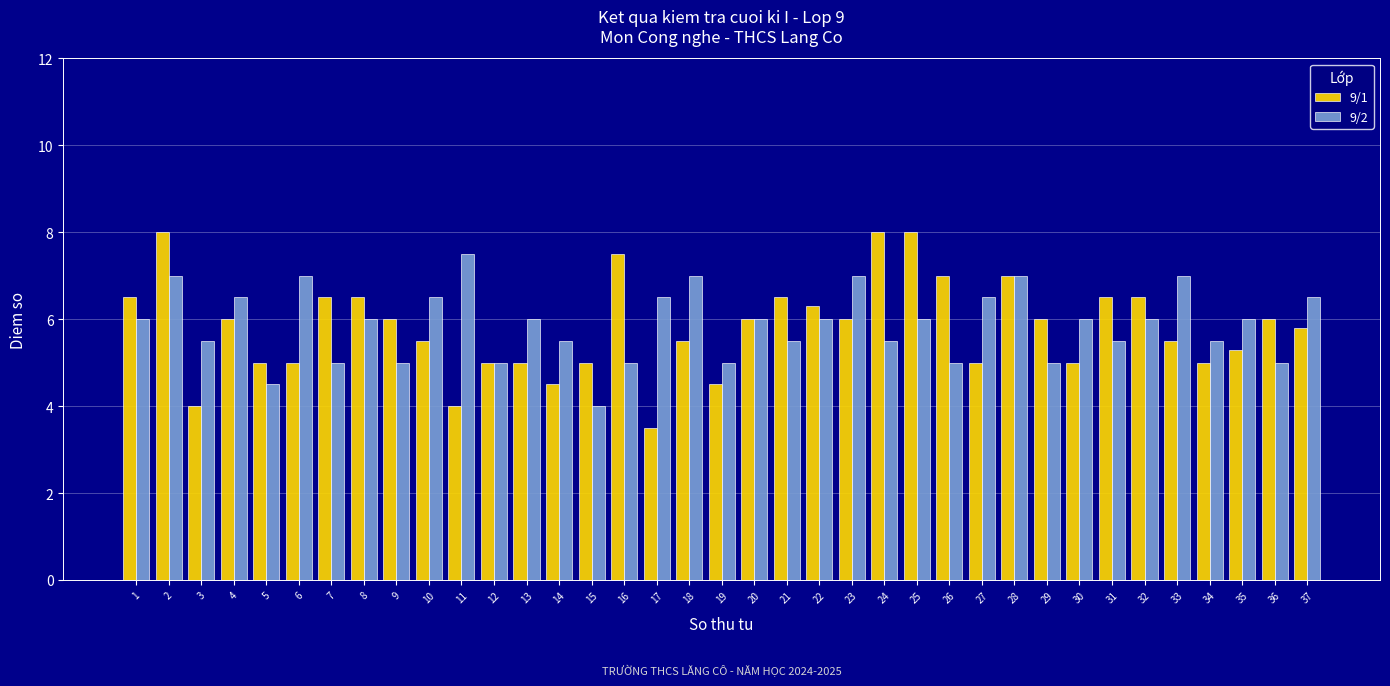

At which category does the chart reach its minimum across all series?

17